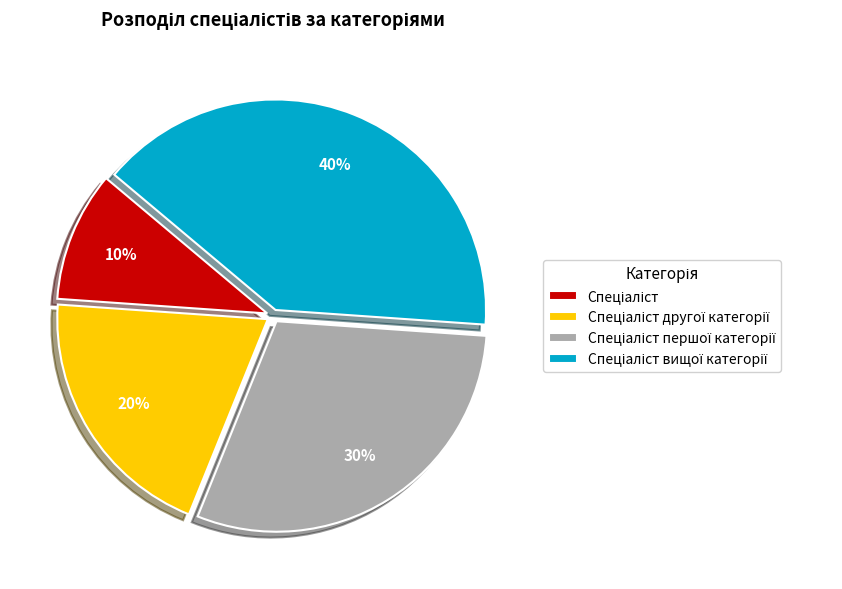

Does any single category account for the majority?

No